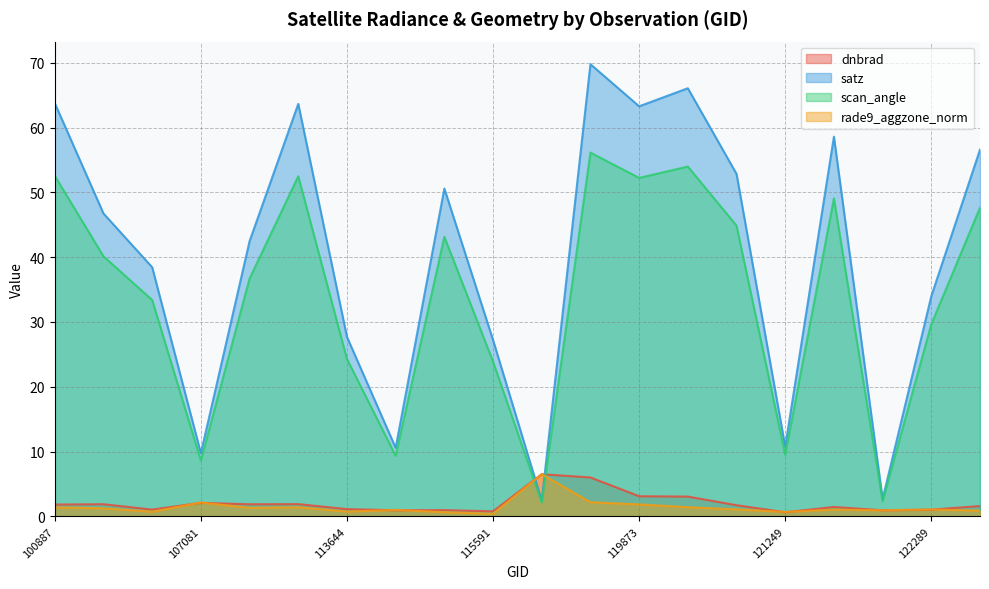

The scan_angle series shows 82.2 at 100887. True or false?

False